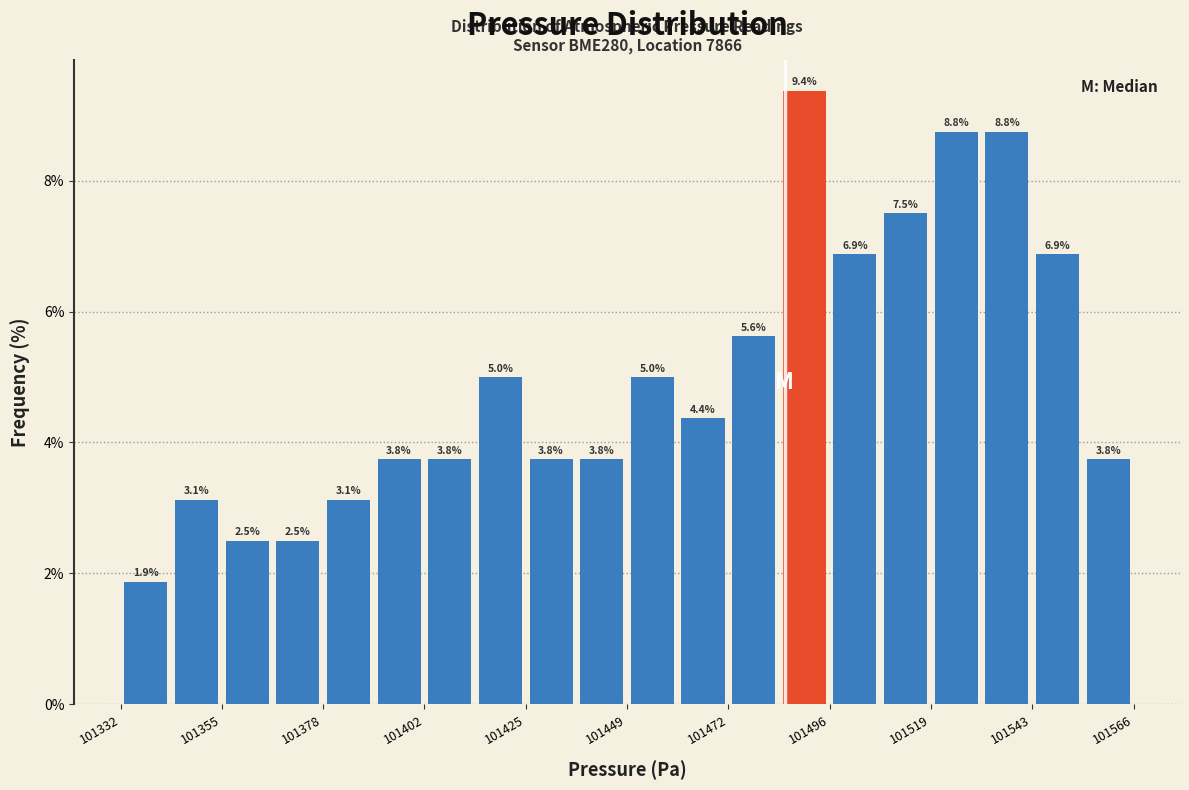

Around what value on the x-axis is the tallest bar? Give the approximate position of its centre, as read against the axis.

101490